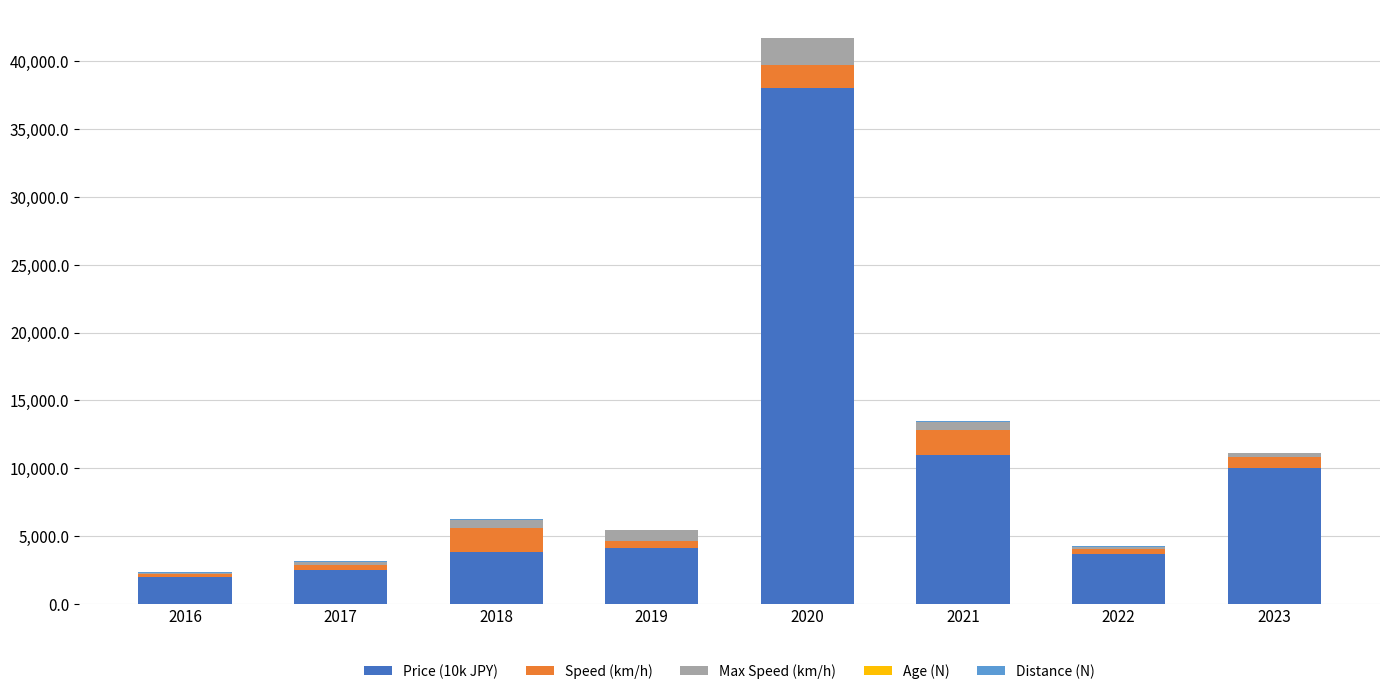

At which category is the sum across all series the highest?

2020